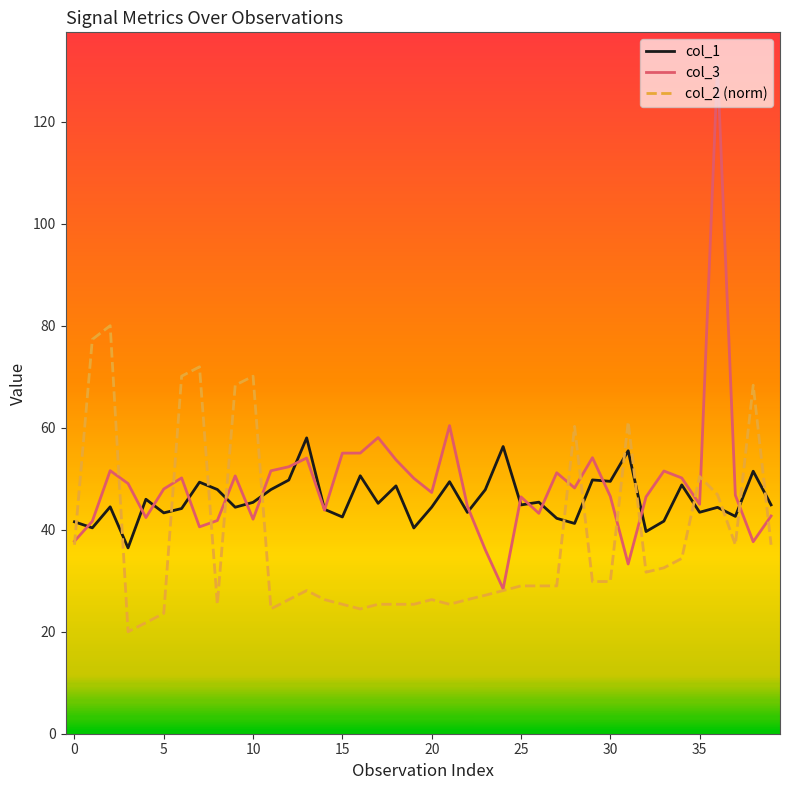

What are all the series names shown in the legend?

col_1, col_3, col_2 (norm)